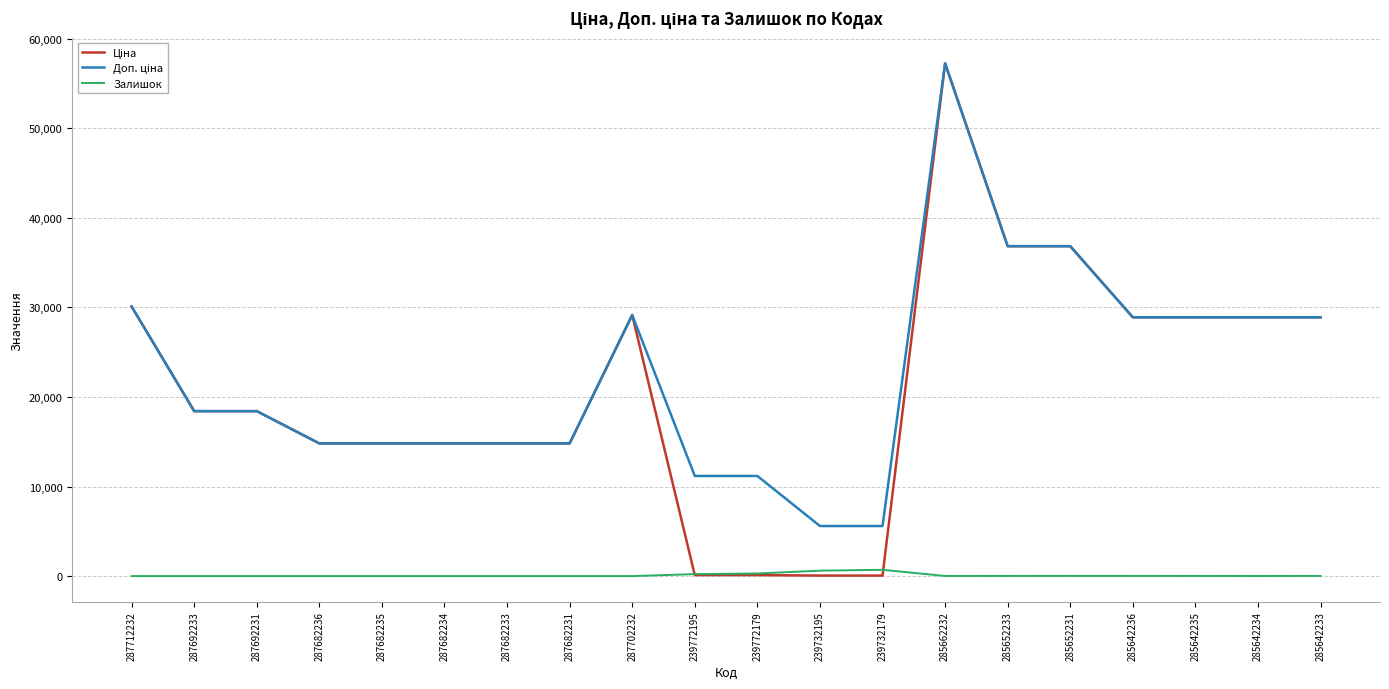

What is the average value of the Залишок series?

96.1